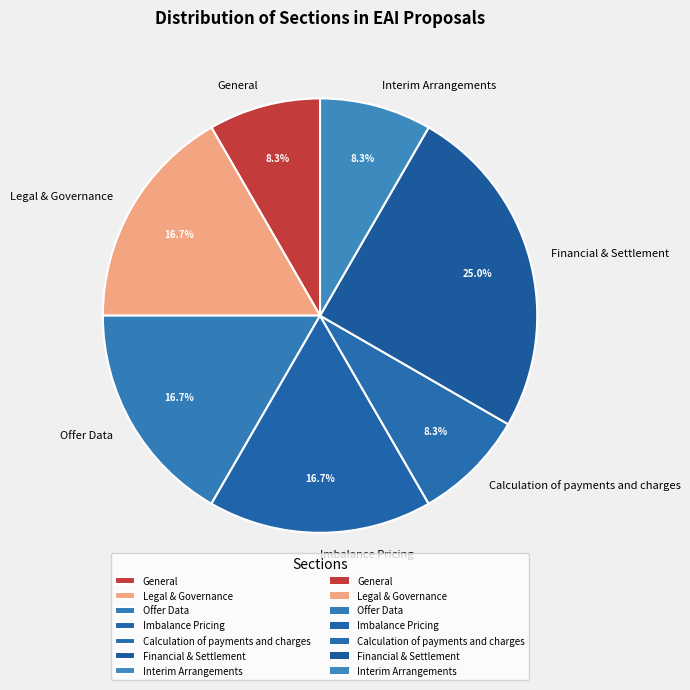

To the nearest percent, what portion does Calculation of payments and charges represent?

8%